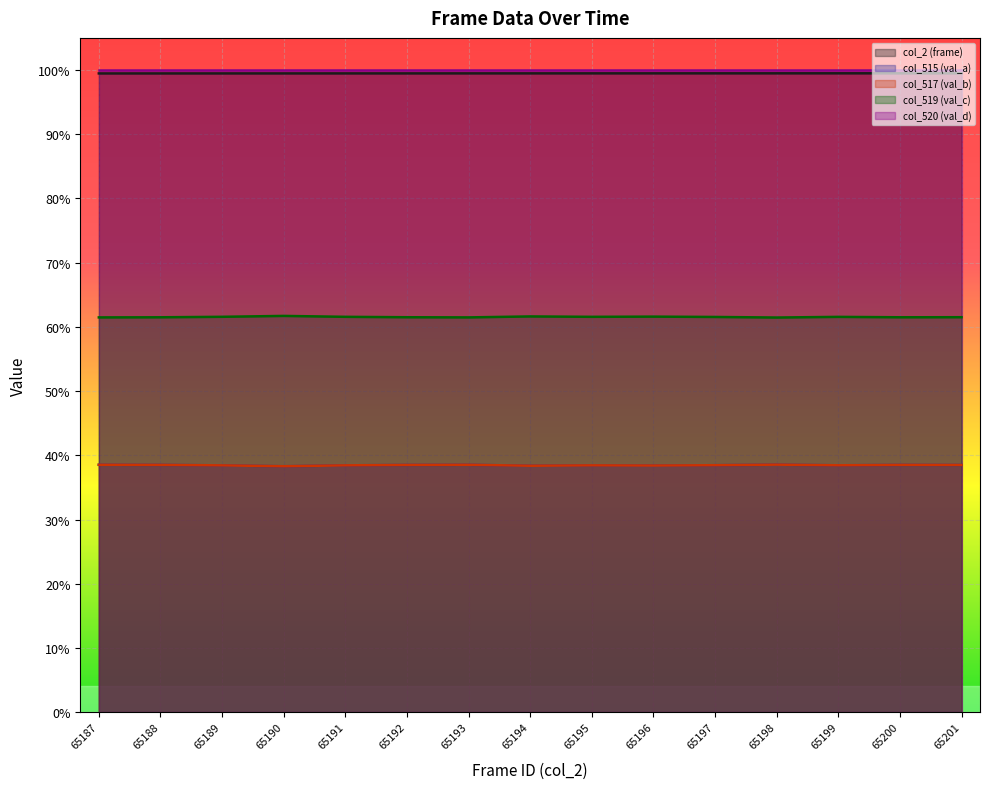

True or false: col_519 (val_c) has more than 0 points higher than both neighbors.

True